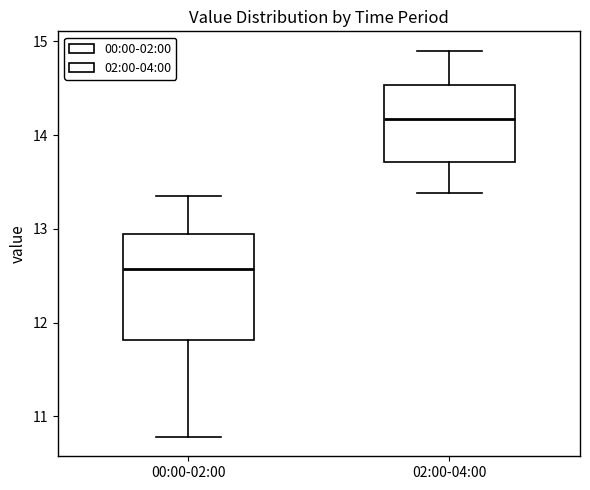

Which box has the highest median line?

02:00-04:00